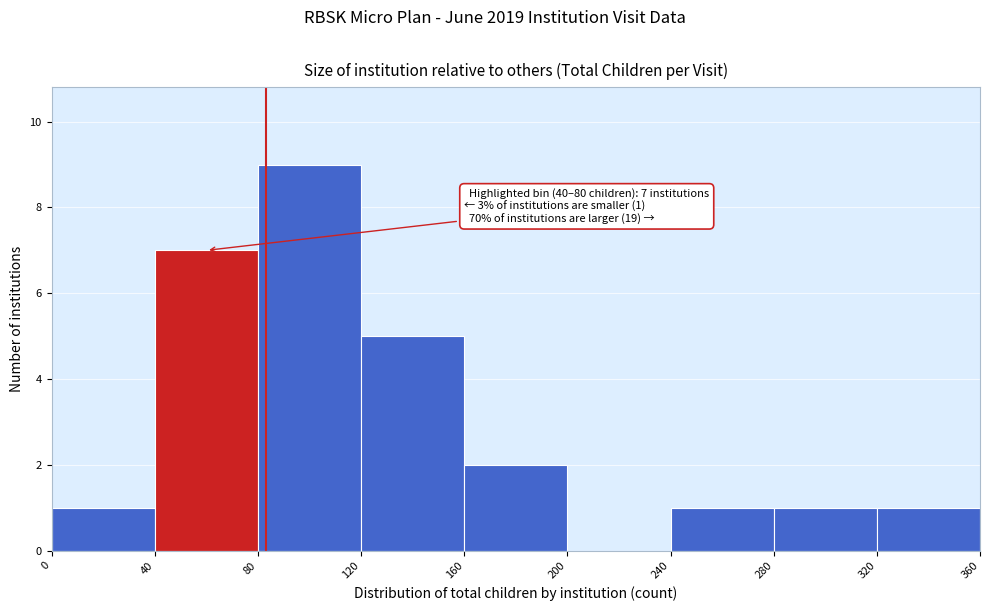

Over which range of the x-axis is the bar tallest?

80 to 120